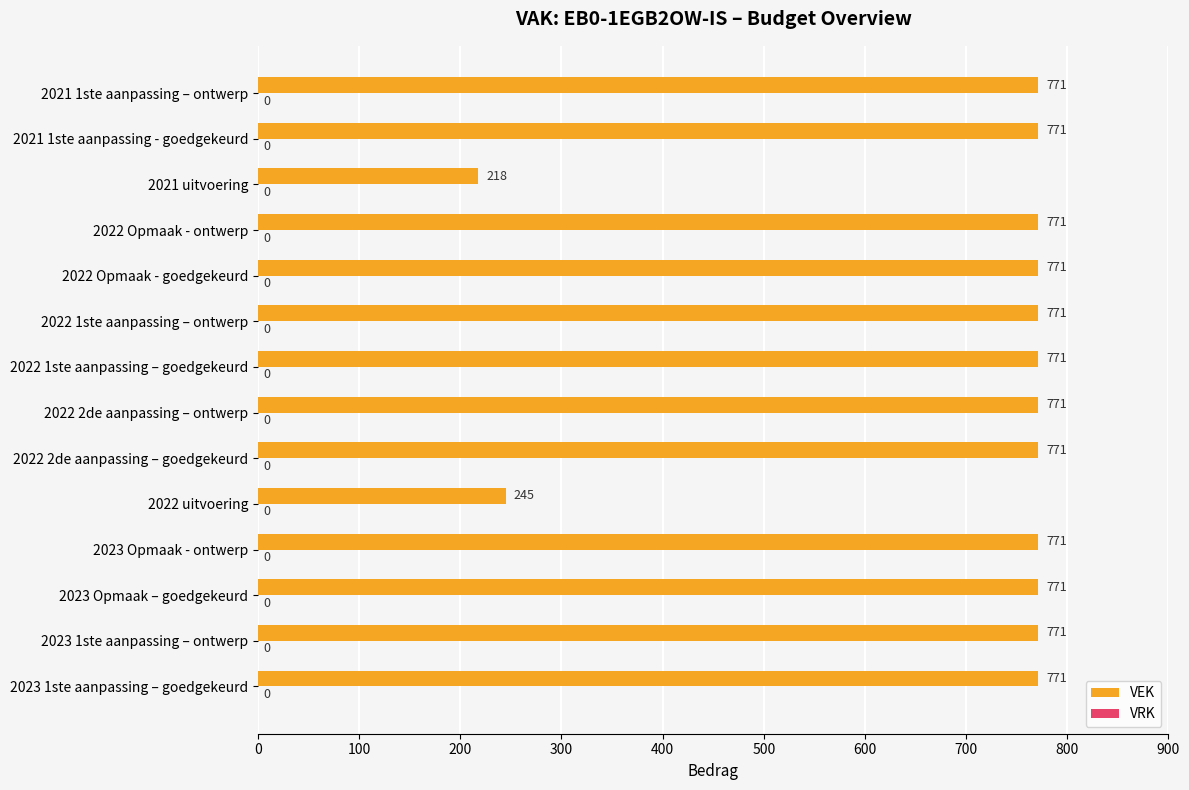

What is the average value?

694